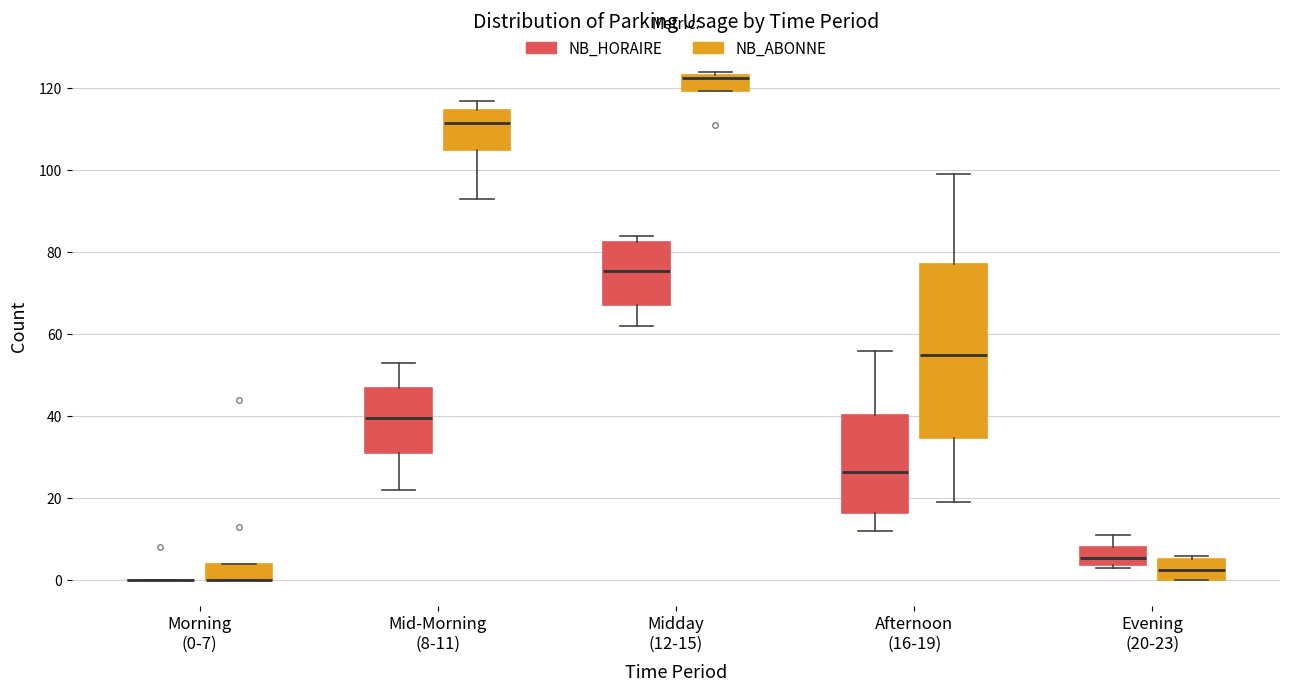

Reading left to right, transcribe this box plot: for each box, give where its median line is, the range the box spans, and where its two whiskers end, as read against the y-axis. The values are not printed on the chart, so give them approximately, as read against the axis.

Morning (0-7) (NB_HORAIRE): box collapsed to a line at 0, whiskers 0 to 0
Morning (0-7) (NB_ABONNE): median 0 (drawn on the box's lower edge), box 0 to 4, whiskers 0 to 4
Mid-Morning (8-11) (NB_HORAIRE): median 40, box 32 to 48, whiskers 22 to 54
Mid-Morning (8-11) (NB_ABONNE): median 112, box 106 to 114, whiskers 94 to 118
Midday (12-15) (NB_HORAIRE): median 76, box 68 to 82, whiskers 62 to 84
Midday (12-15) (NB_ABONNE): median 122, box 120 to 124, whiskers 120 to 124 (just above the box's upper edge)
Afternoon (16-19) (NB_HORAIRE): median 26, box 16 to 40, whiskers 12 to 56
Afternoon (16-19) (NB_ABONNE): median 56, box 34 to 78, whiskers 20 to 100
Evening (20-23) (NB_HORAIRE): median 6, box 4 to 8, whiskers 4 (just below the box's lower edge) to 12
Evening (20-23) (NB_ABONNE): median 2, box 0 to 6, whiskers 0 to 6 (just above the box's upper edge)